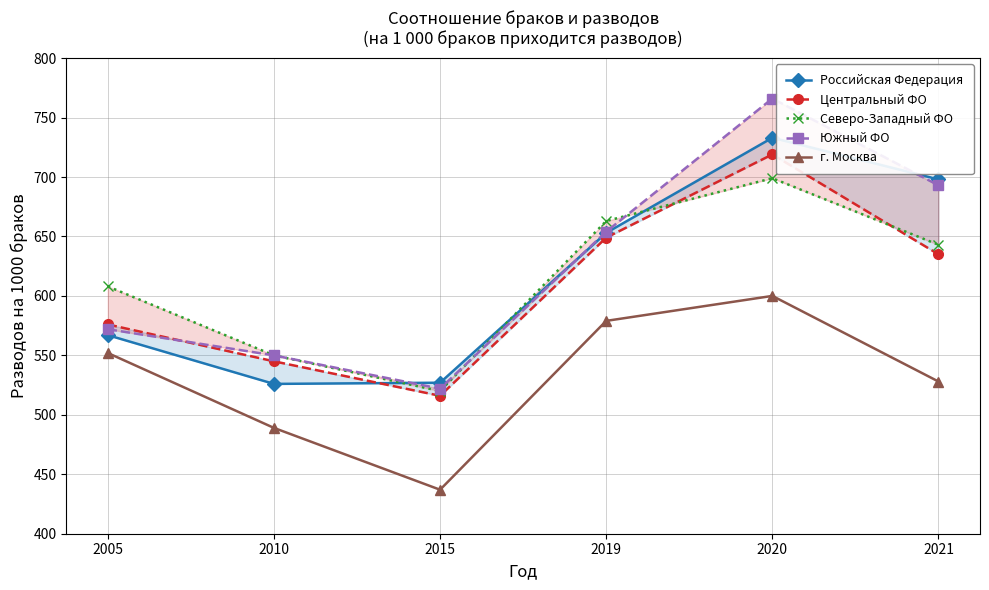

In Российская Федерация, how many points are lower than both neighbors (excluding endpoints)?

1